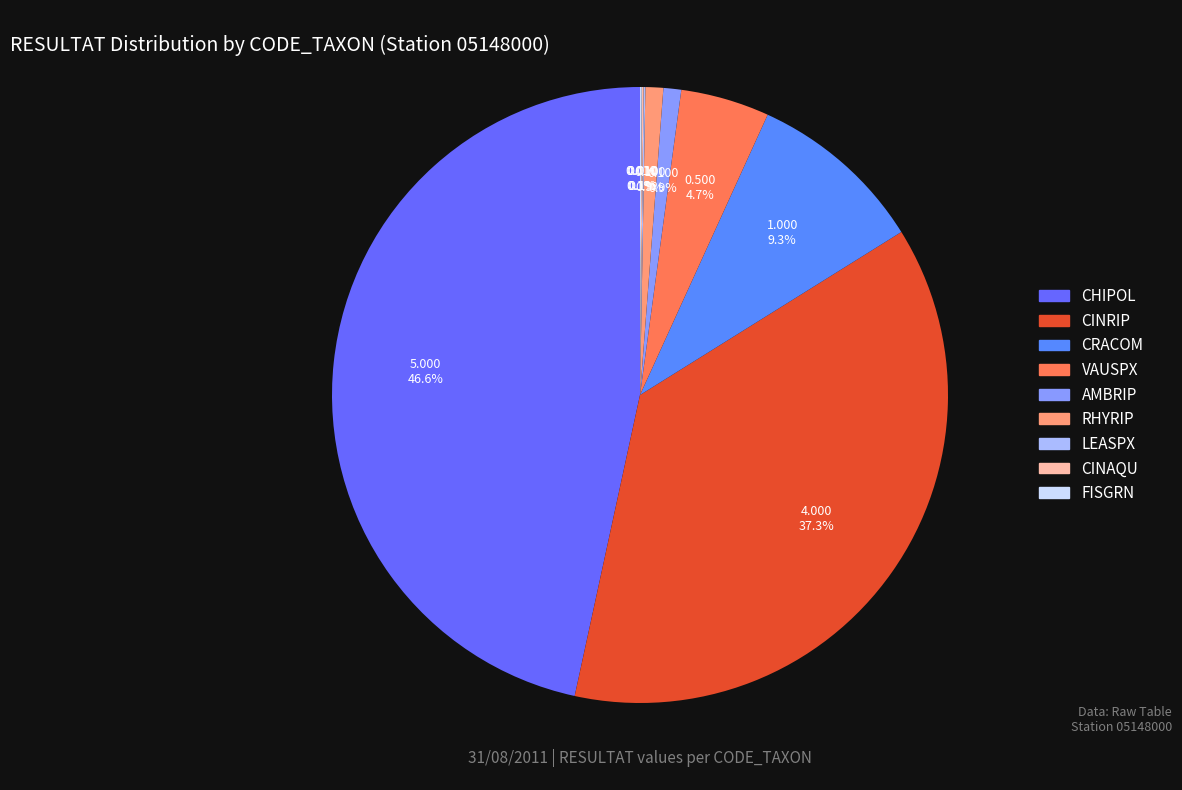

Does CRACOM represent more than half of the total?

No